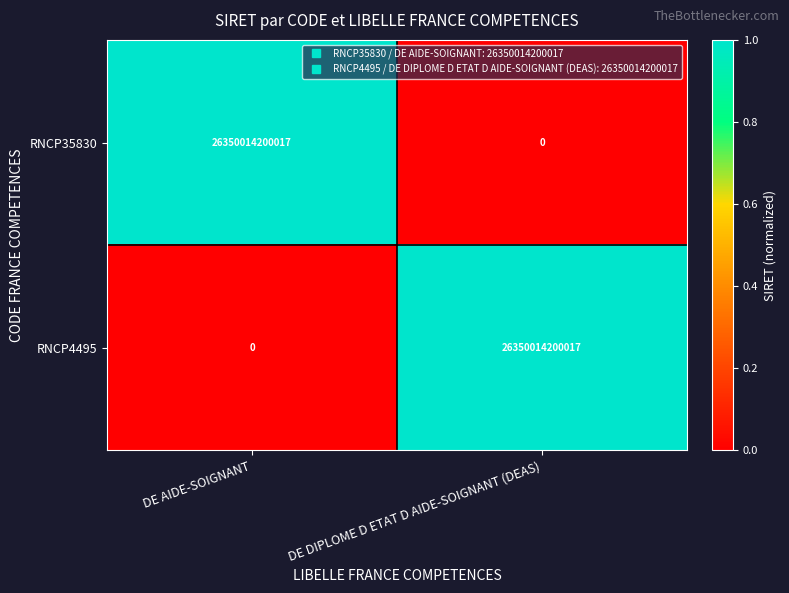

Which category has the highest value in the RNCP4495 series?

DE DIPLOME D ETAT D AIDE-SOIGNANT (DEAS)